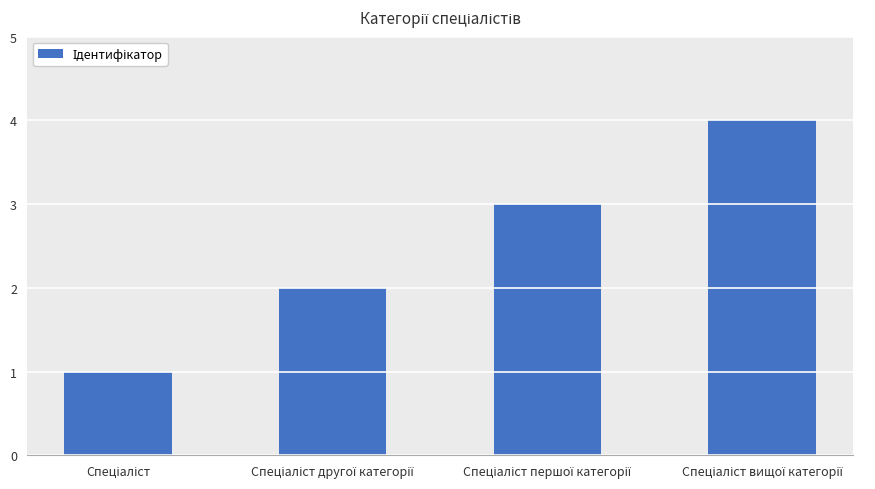

What is the greatest value displayed?

4